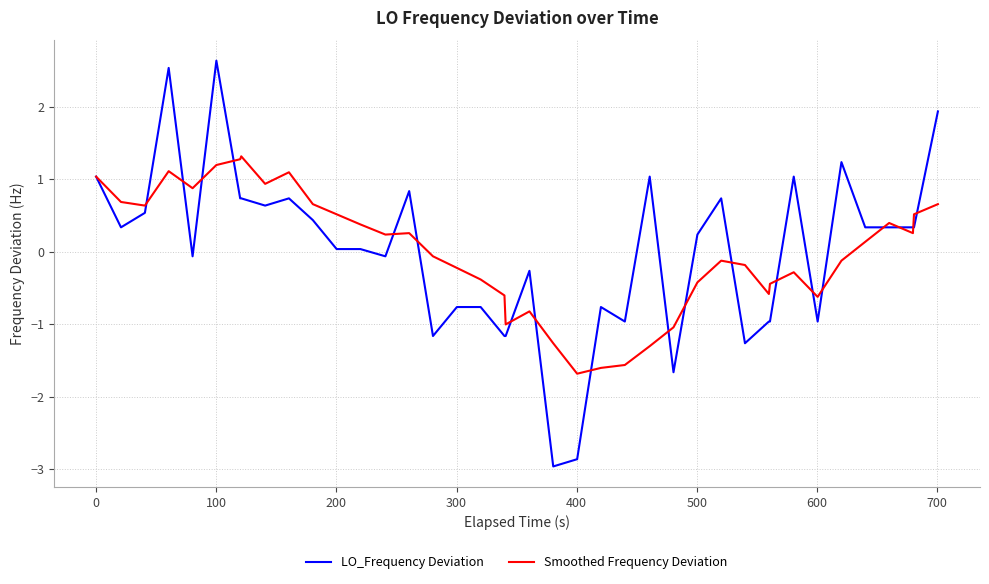

Which series has the largest range (max minus min)?

LO_Frequency Deviation